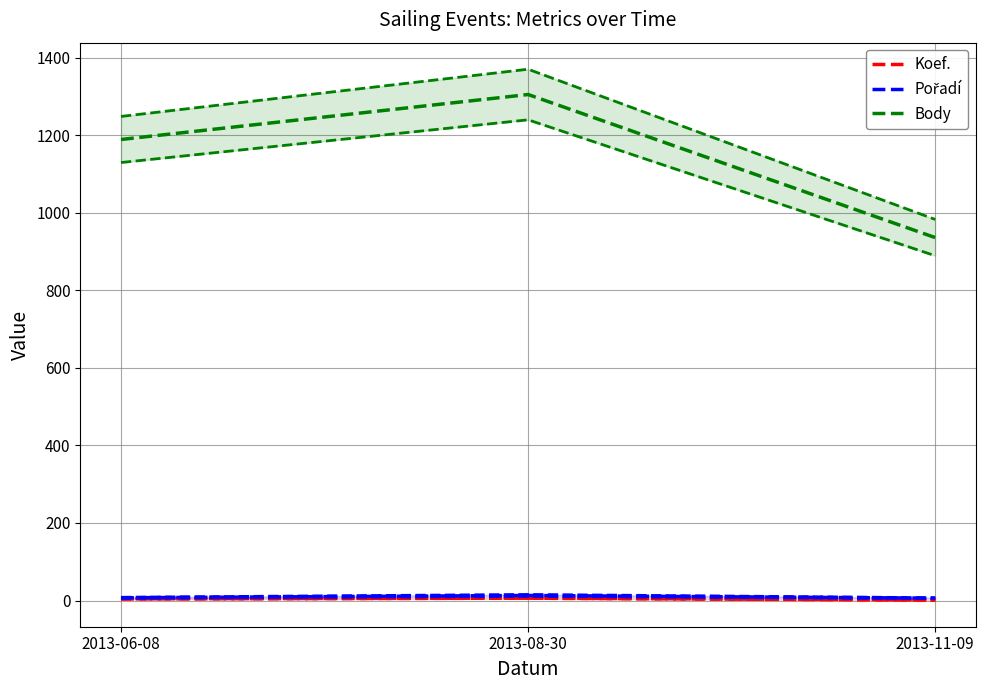

Which has a higher value, 2013-11-09 or 2013-08-30?

2013-08-30